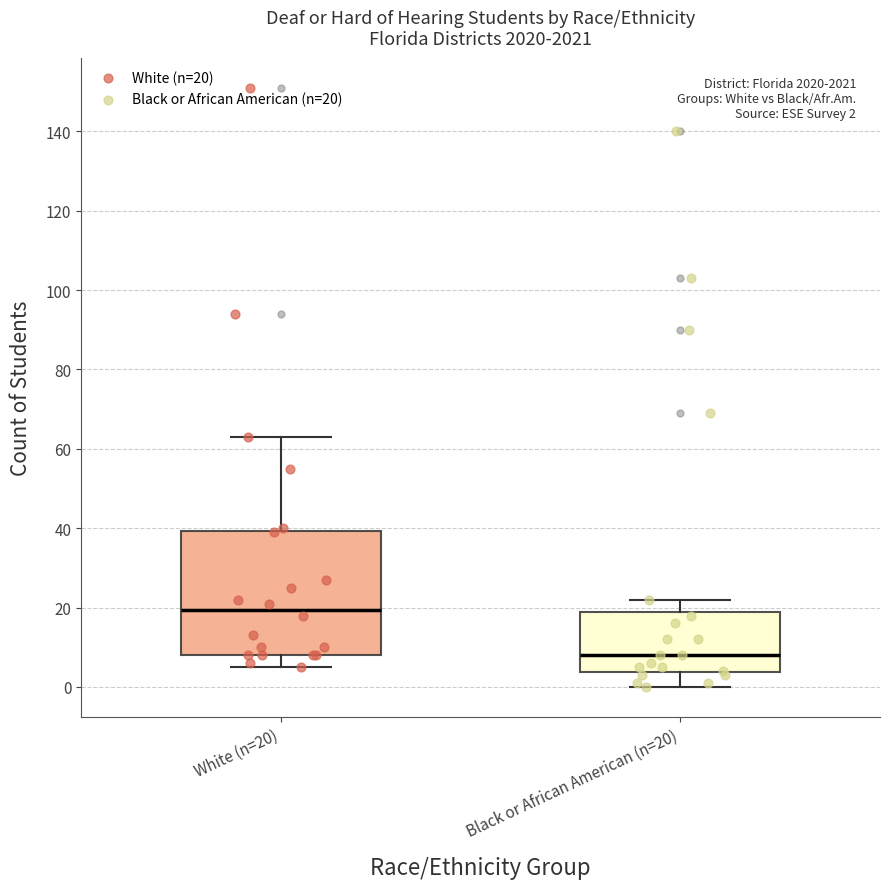

Which box's median line is the lowest?

Black or African American (n=20)